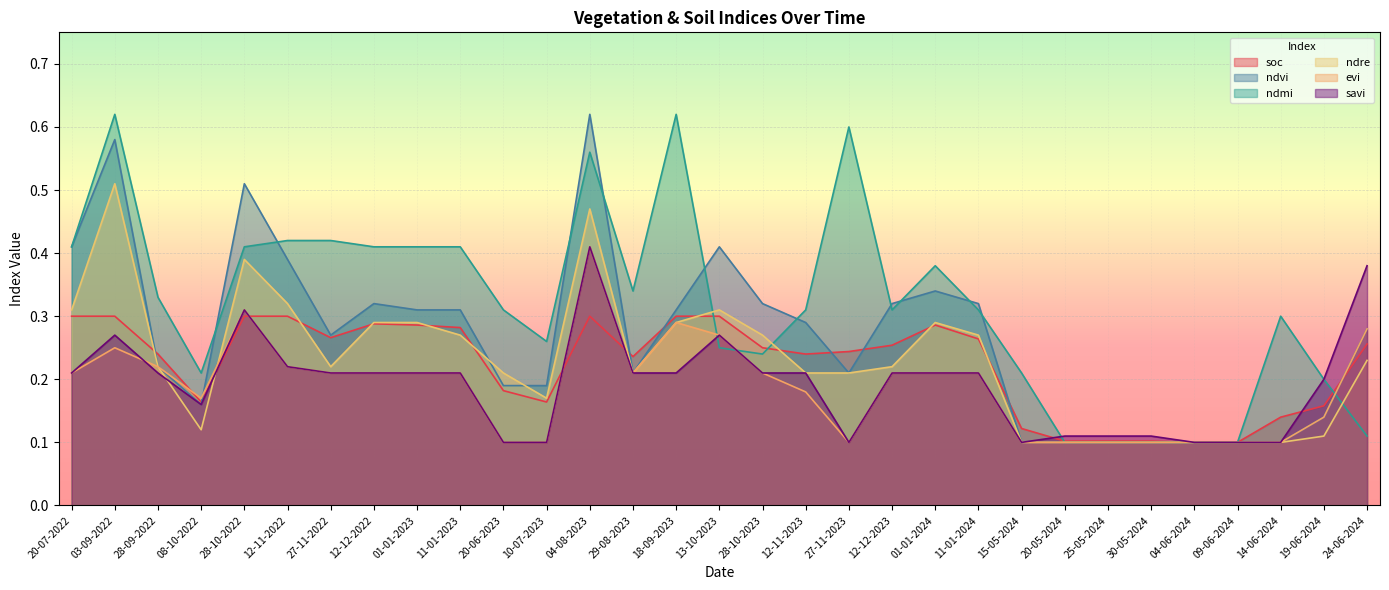

At which label is ndre closest to 0?

15-05-2024